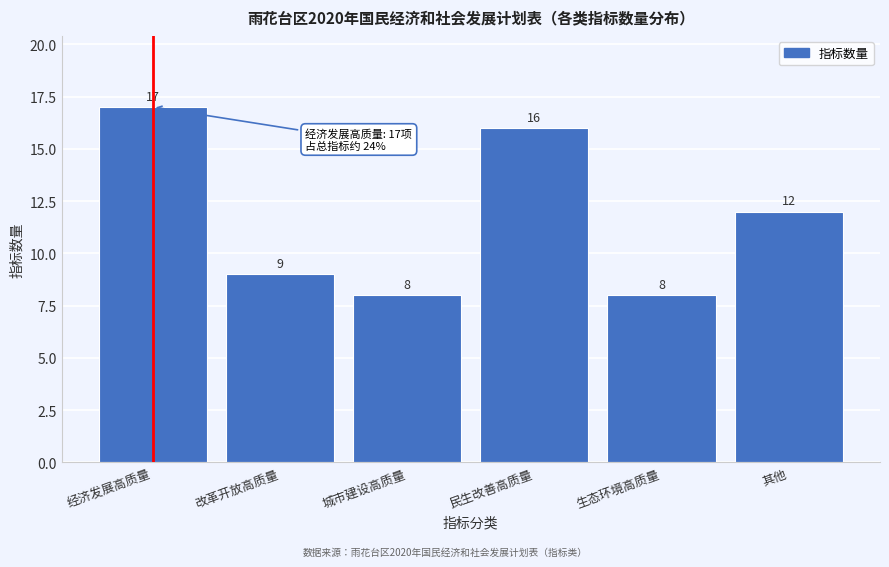

Reading left to right, what are all the values shown in this chart?

经济发展高质量=17	改革开放高质量=9	城市建设高质量=8	民生改善高质量=16	生态环境高质量=8	其他=12